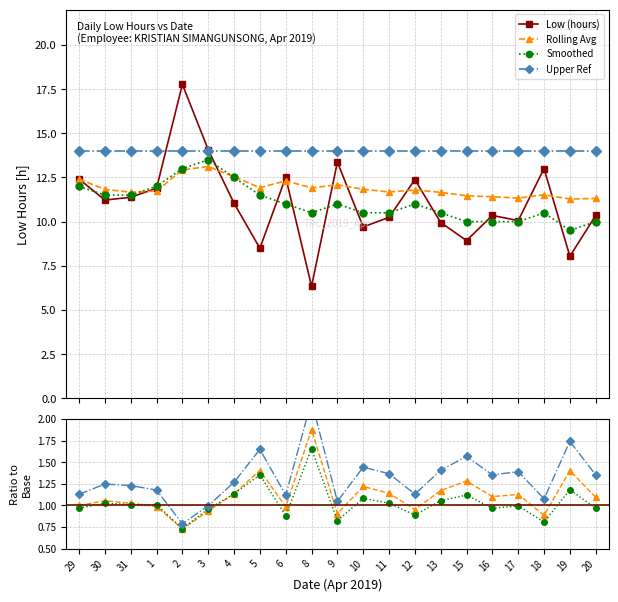

True or false: Low (hours) has a value of 3.5 at 11.

False